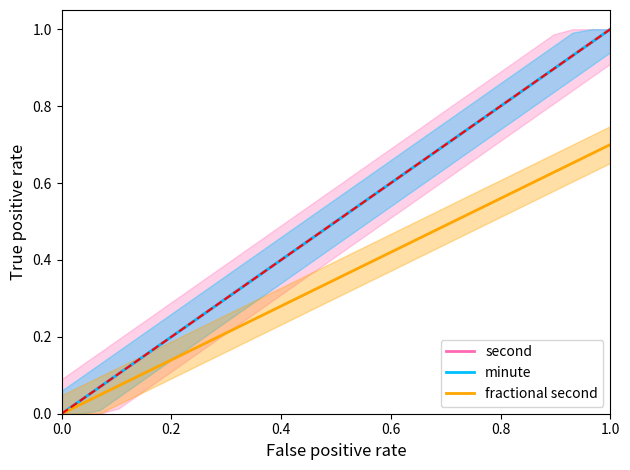

What is the difference between the maximum and minimum values in the minute series?

1.0